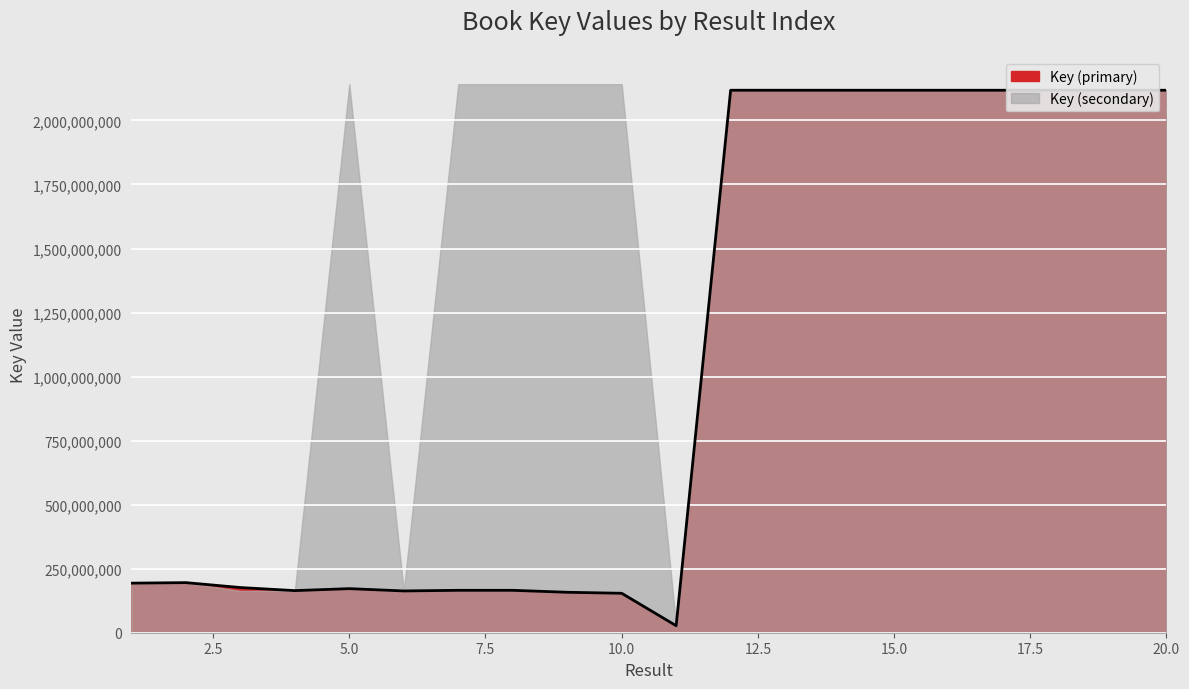

List the labels in order of value, largest first.

18, 13, 14, 12, 17, 19, 15, 20, 16, 2, 1, 3, 5, 8, 7, 4, 6, 9, 10, 11